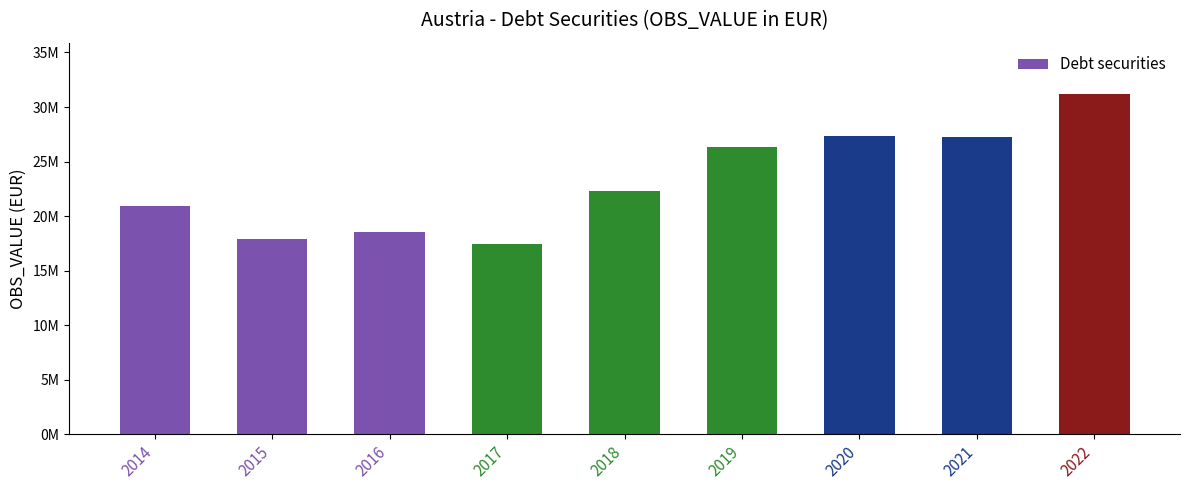

Which label corresponds to the smallest value in the chart?

2017